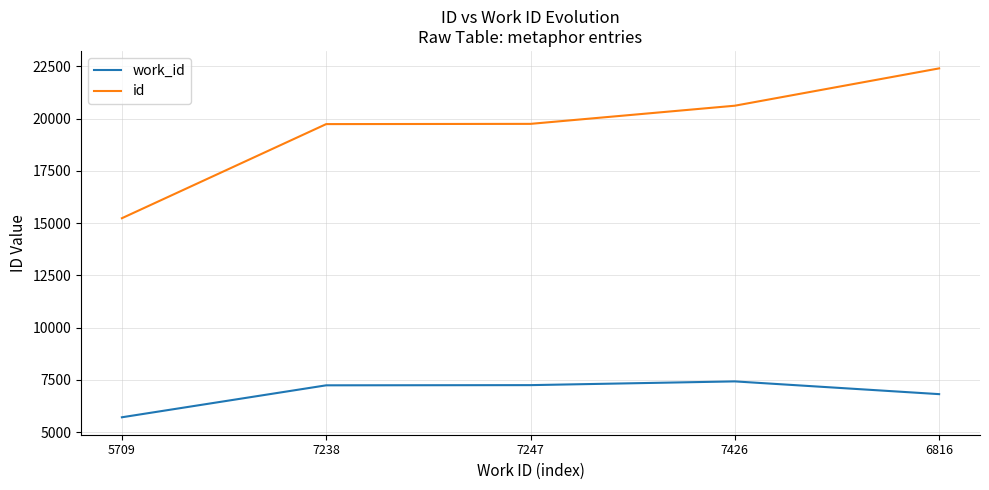

What position from the left is 7426?

4